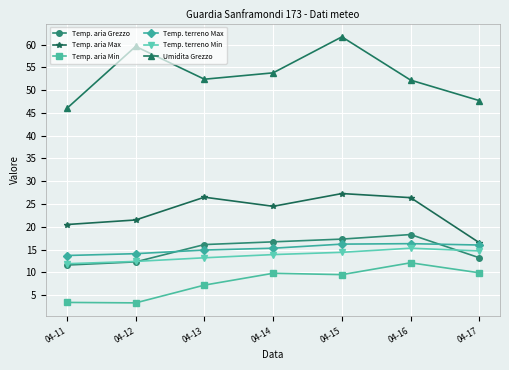

Is it true that Temp. terreno Max equals 9.4 at 04-16?

False